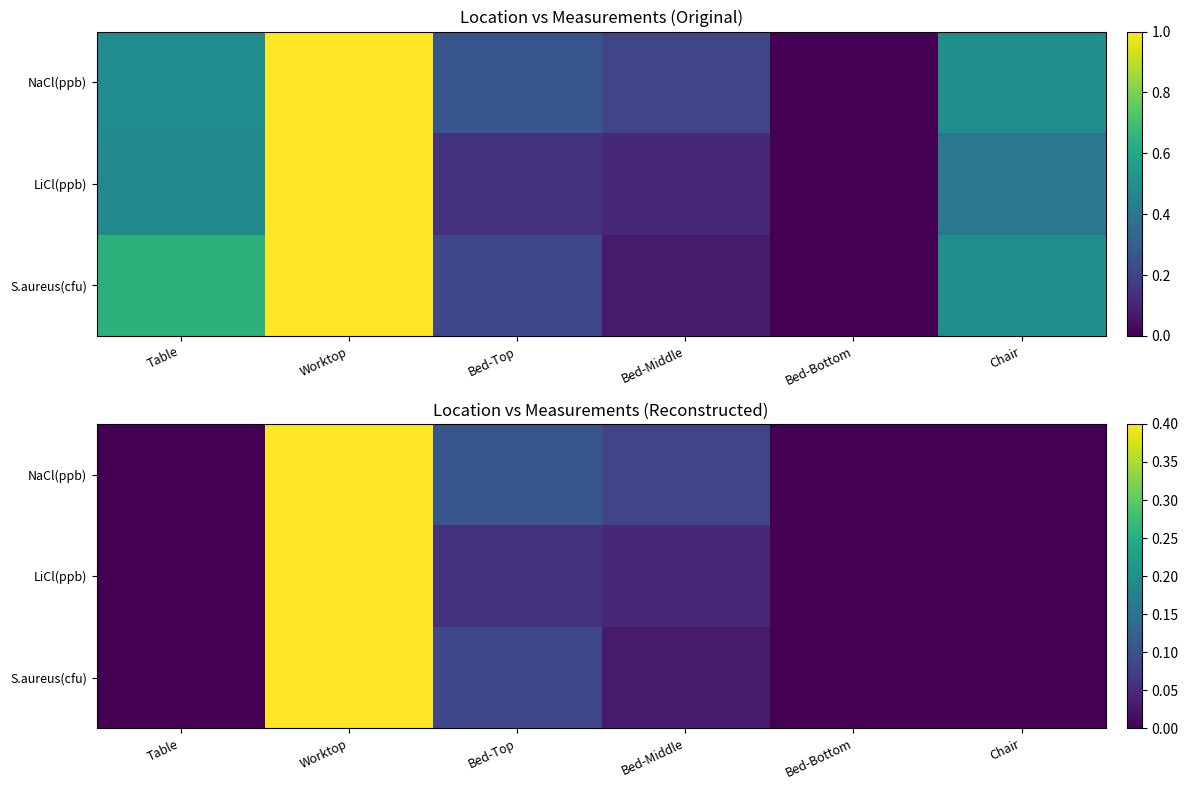

At which label is NaCl(ppb) closest to 0?

Table